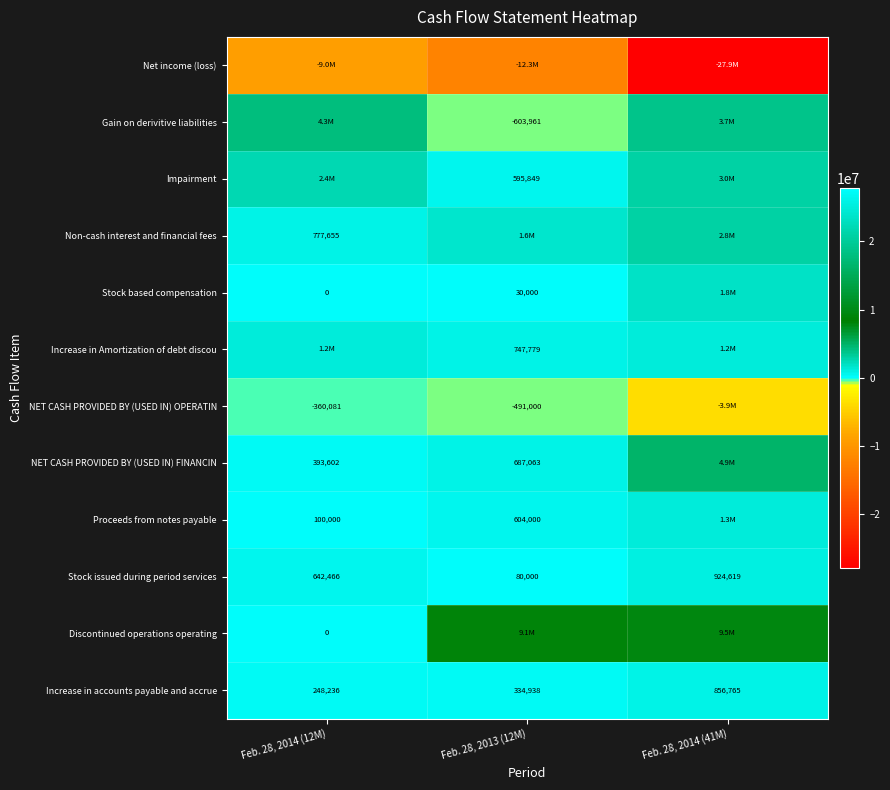

What is the approximate value of Increase in accounts payable and accrue at Feb. 28, 2013 (12M), to the nearest 10?

334940